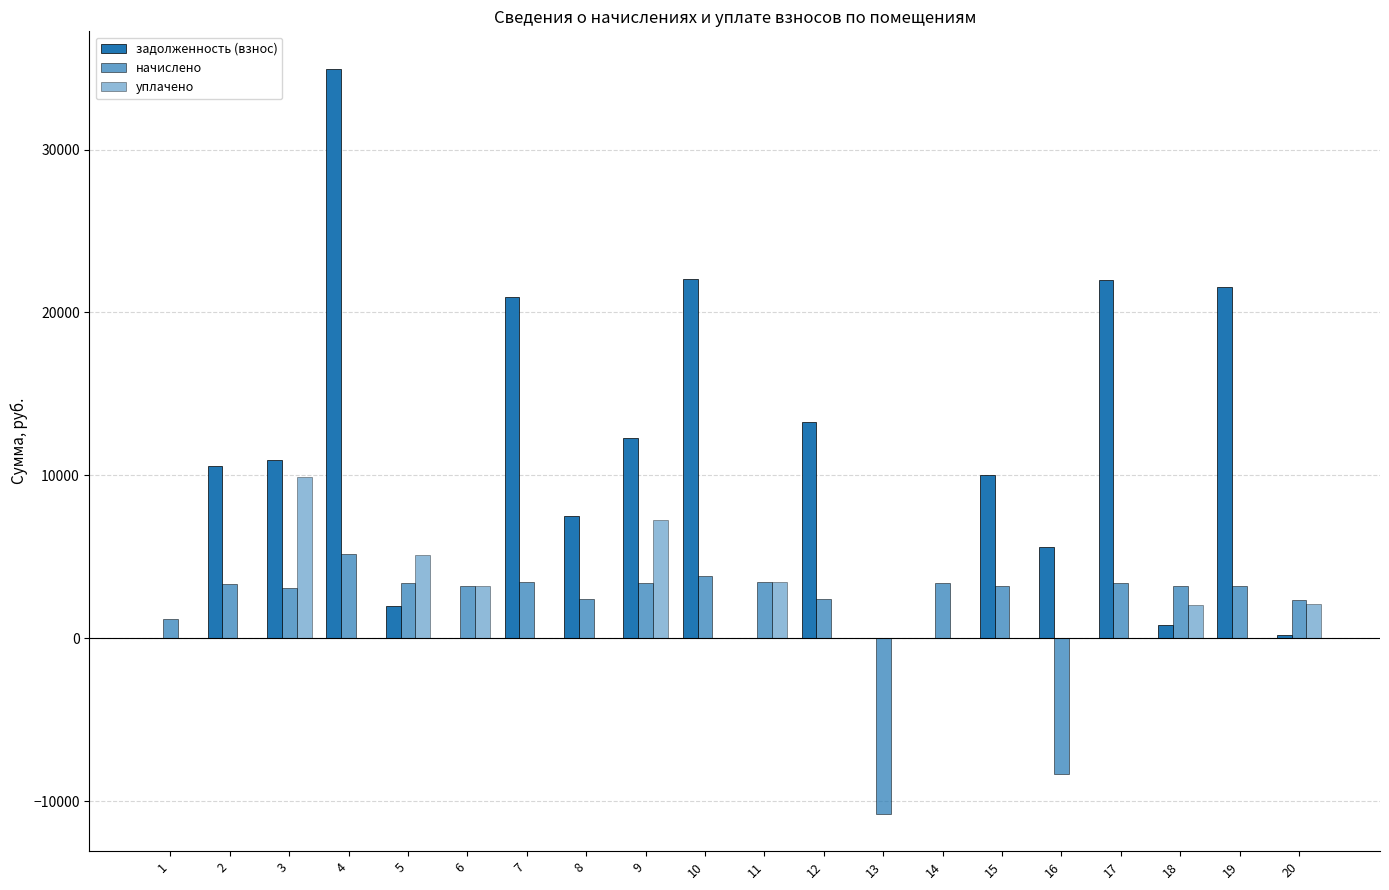

Reading left to right, extract all data points from this chart.

задолженность (взнос): 1=21.9	2=10604.4	3=10913.0	4=34976.3	5=1974.7	6=0.0	7=20948.0	8=7532.4	9=12270.3	10=22056.6	11=0.0	12=13289.0	13=0.0	14=0.0	15=10037.6	16=5611.4	17=22006.4	18=794.2	19=21572.3	20=192.7
начислено: 1=1193.4	2=3354.0	3=3065.4	4=5153.5	5=3385.2	6=3229.2	7=3471.0	8=2394.6	9=3377.4	10=3790.8	11=3471.0	12=2386.8	13=-10790.5	14=3385.2	15=3198.0	16=-8350.9	17=3385.2	18=3178.6	19=3178.6	20=2347.1
уплачено: 1=0.0	2=0.0	3=9891.6	4=0.0	5=5117.1	6=3227.4	7=0.0	8=0.0	9=7270.2	10=0.0	11=3463.8	12=0.0	13=0.0	14=0.0	15=0.0	16=0.0	17=0.0	18=2022.4	19=0.0	20=2126.0